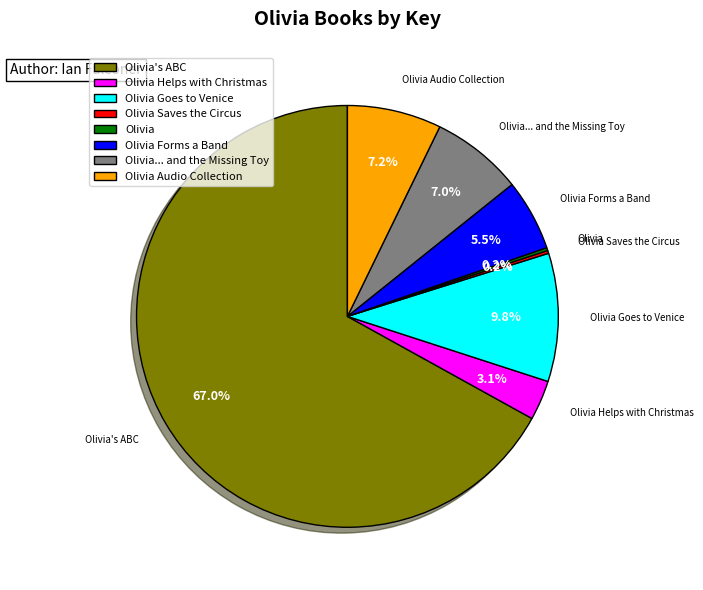

To the nearest percent, what is the average slice percentage?

12%